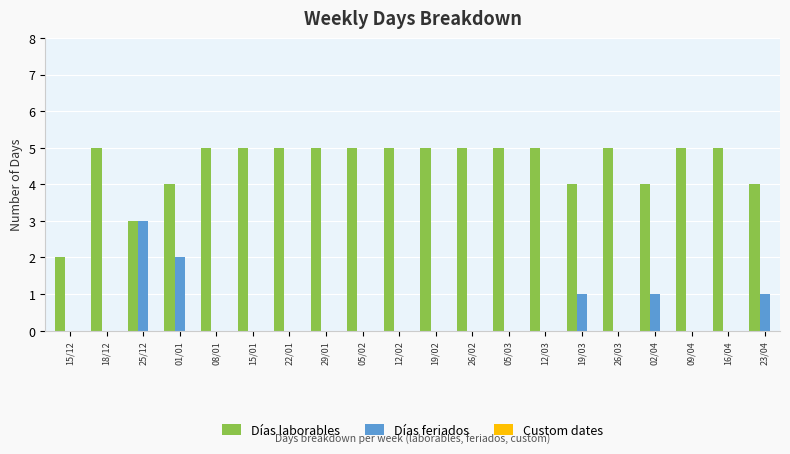

True or false: Días feriados has a value of 0 at 22/01.

True